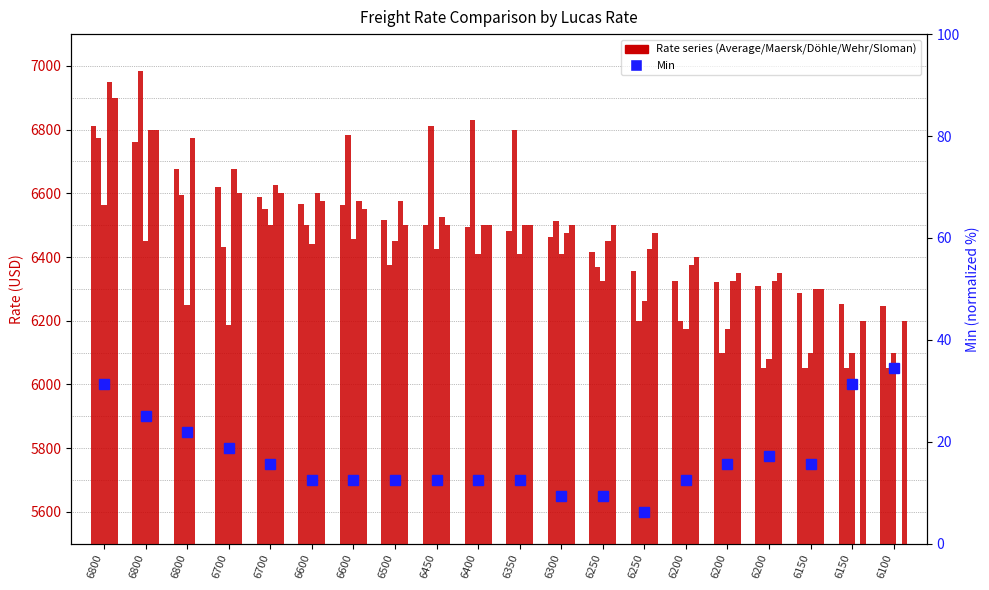

How many bars are there in total?

120